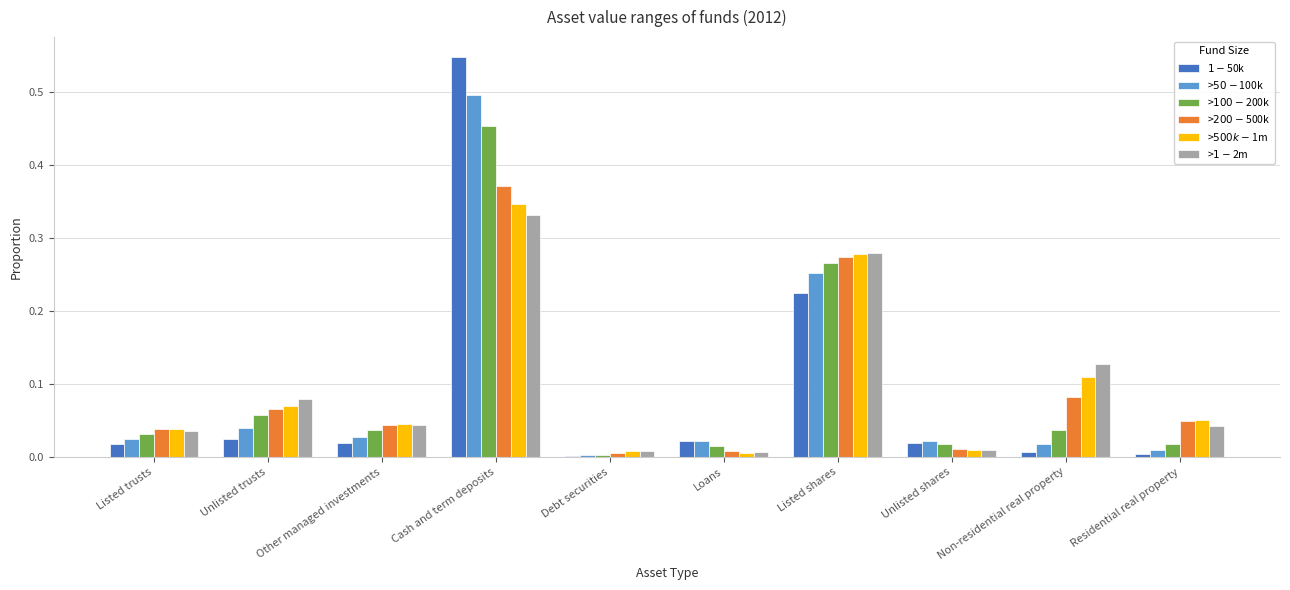

Are the bars horizontal?

No